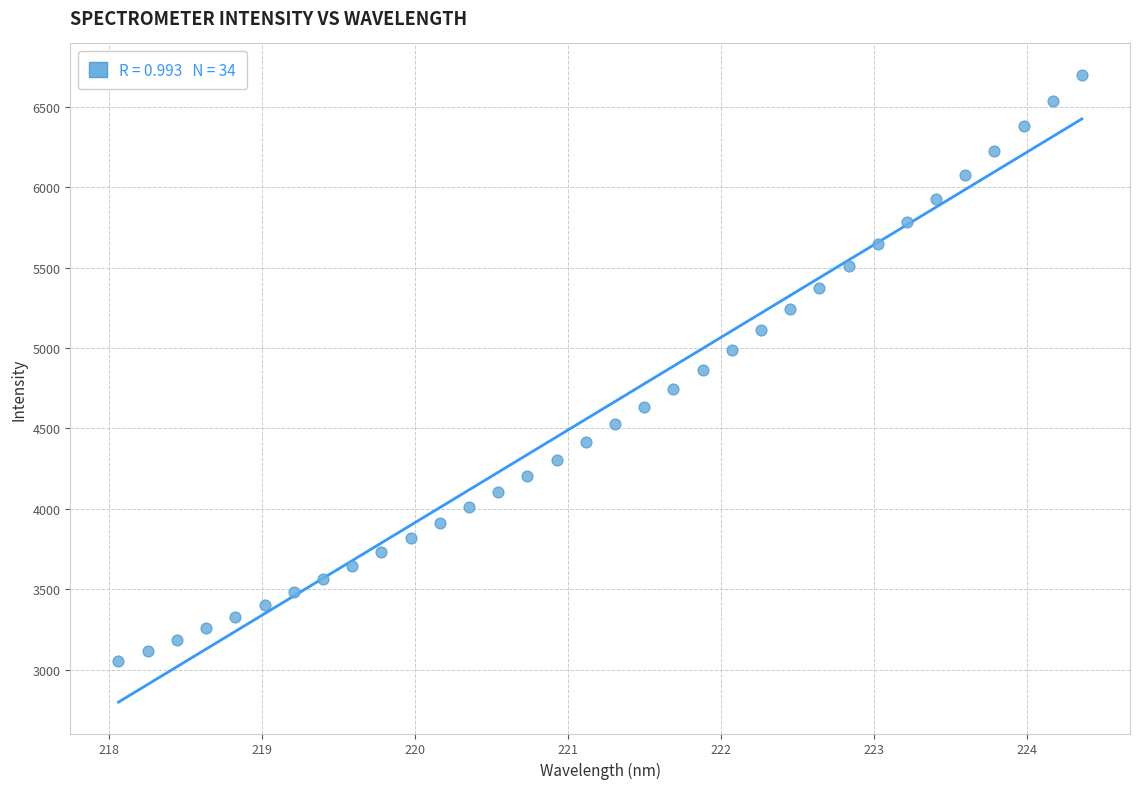

What is the range of Y values (max minus min)?

3642.5